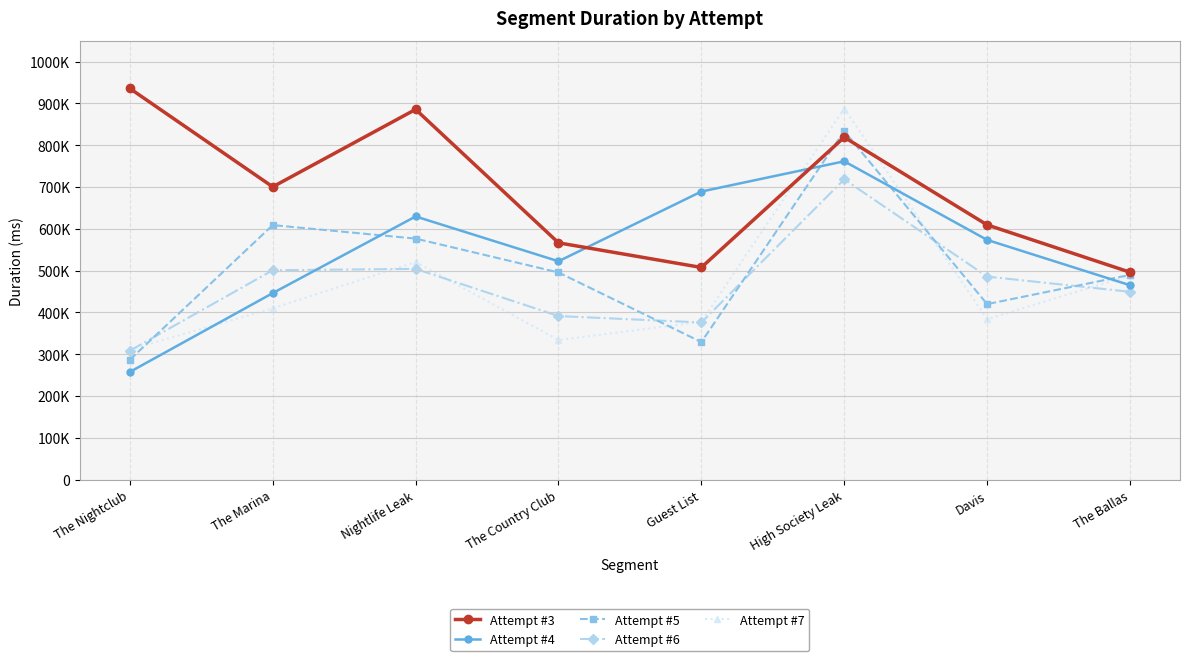

True or false: Attempt #6 and Attempt #3 intersect in this chart.

False